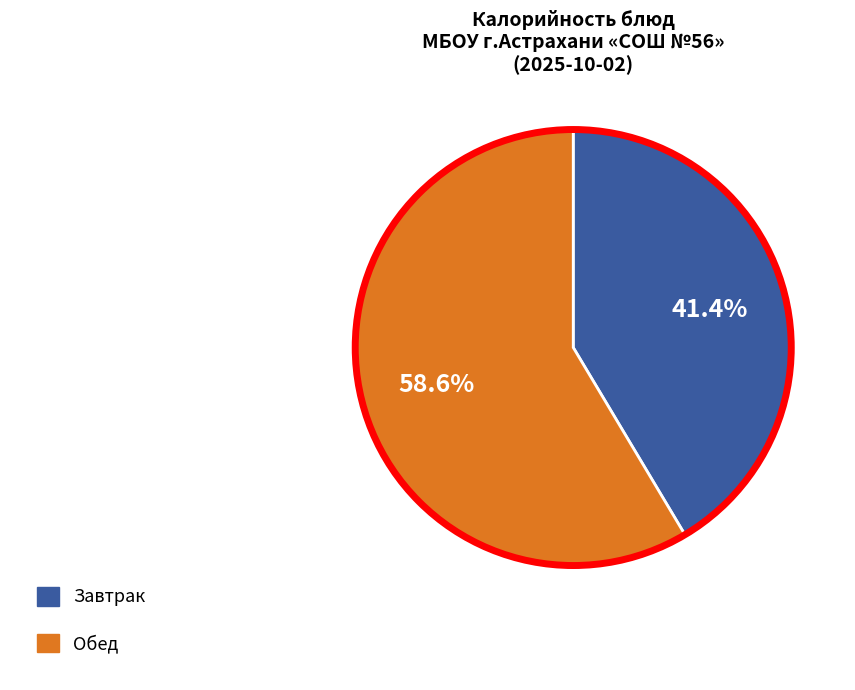

To the nearest percent, what is the difference between the largest and smallest slice percentages?

17%